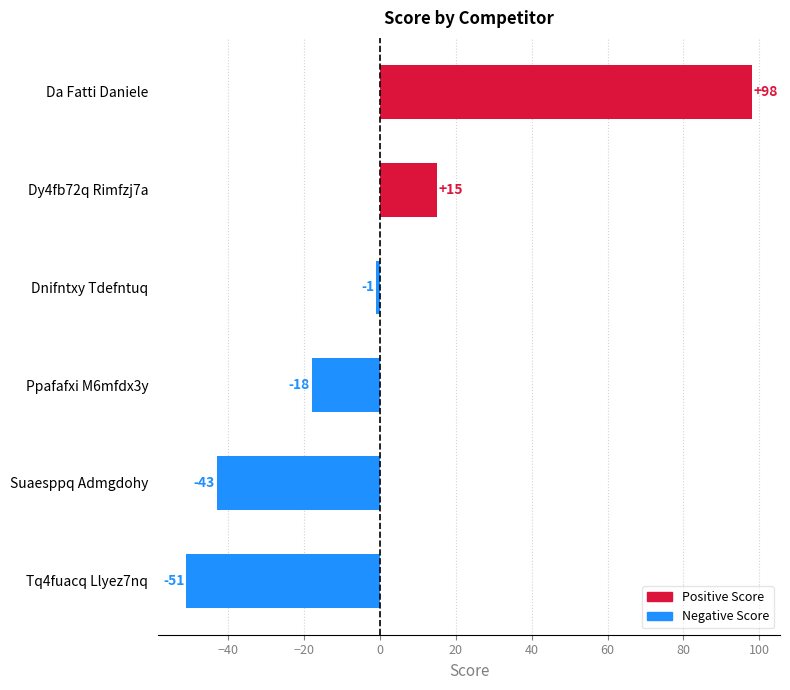

The chart shows a value of -25 at Ppafafxi M6mfdx3y. True or false?

False